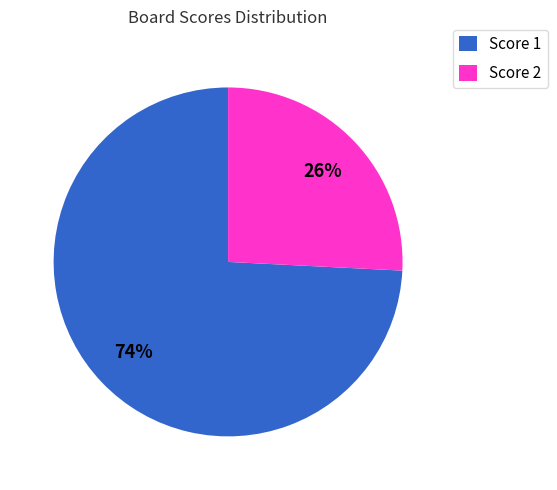

Which category has the biggest portion of the pie?

Score 1